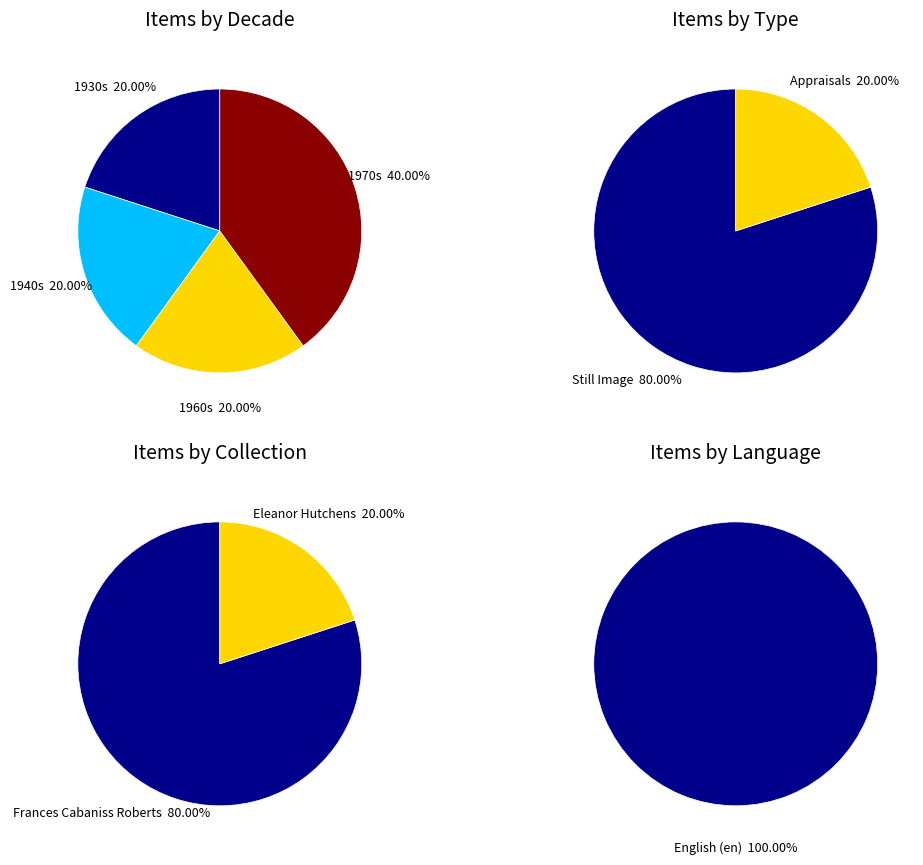

Does any single category account for the majority?

No